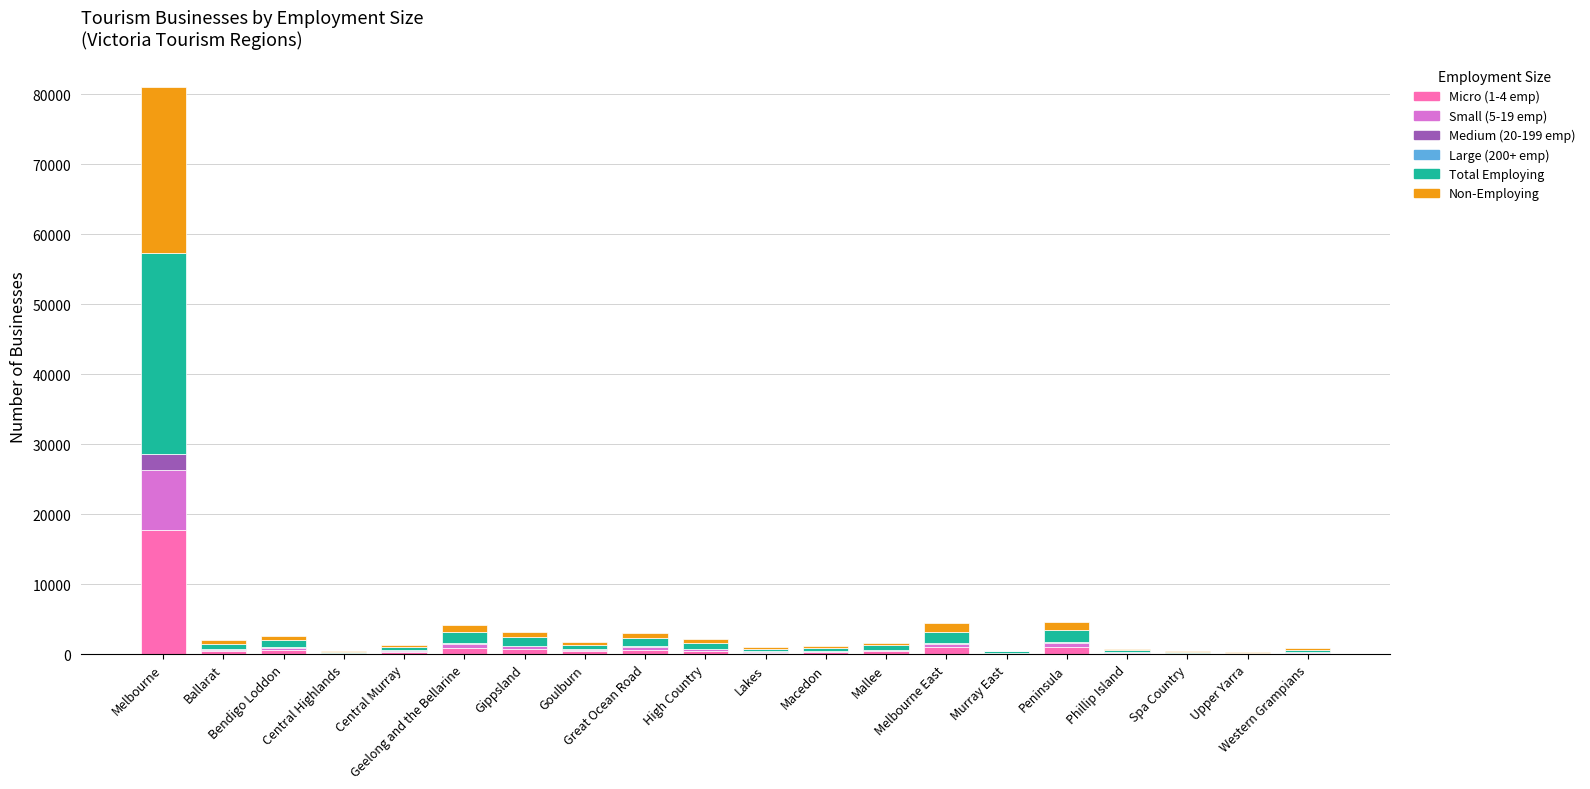

Are the bars horizontal?

No